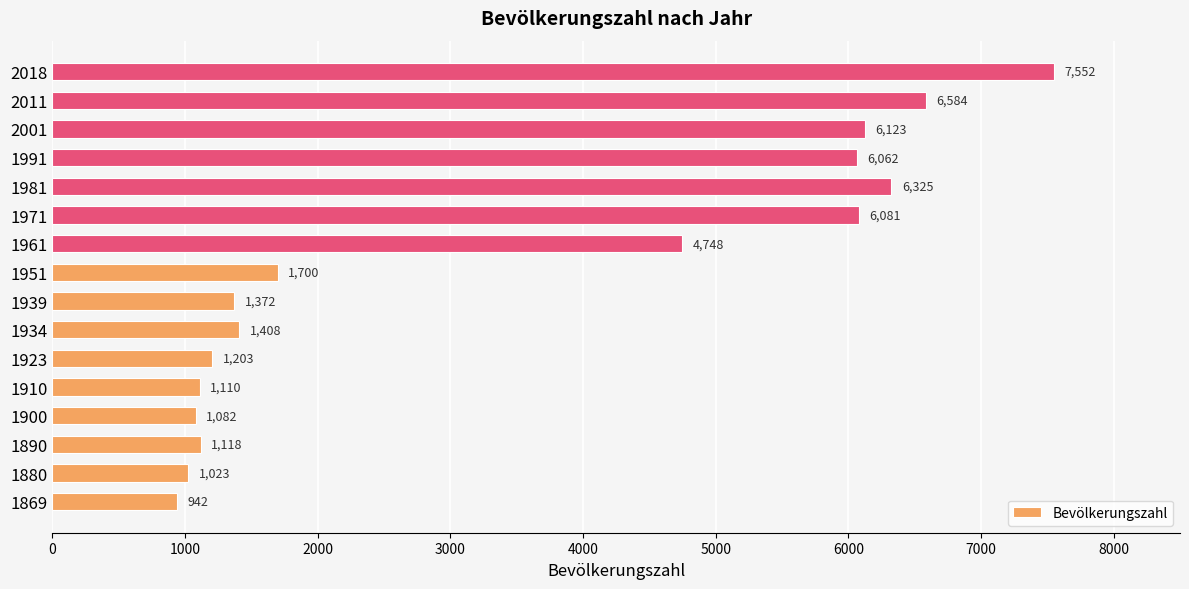

List the labels in order of value, smallest first.

1869, 1880, 1900, 1910, 1890, 1923, 1939, 1934, 1951, 1961, 1991, 1971, 2001, 1981, 2011, 2018